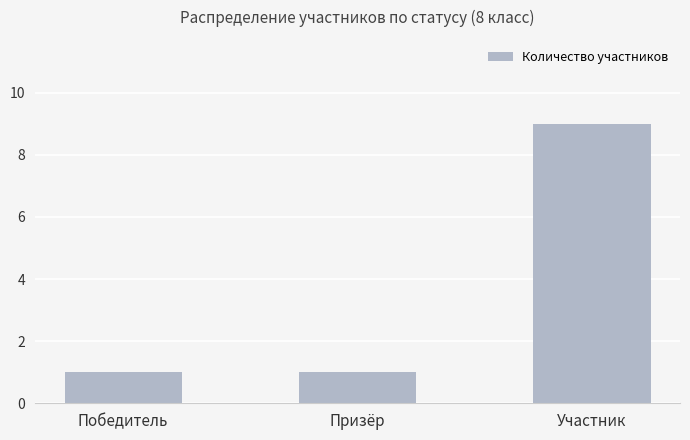

Which has a higher value, Призёр or Участник?

Участник